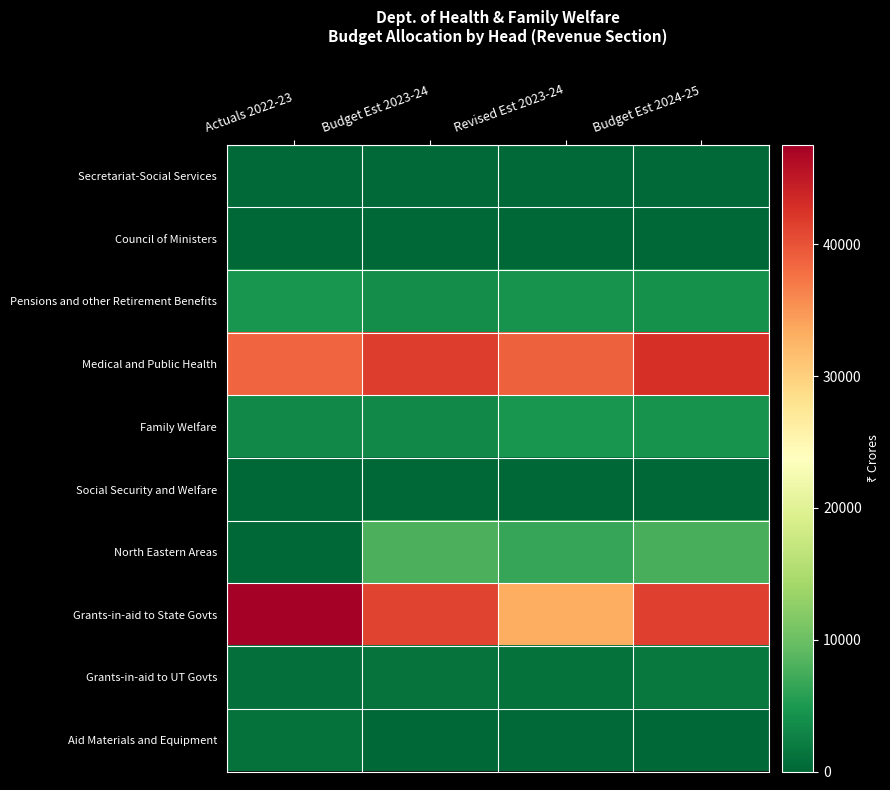

Reading left to right, extract all data points from this chart.

Secretariat-Social Services: Actuals 2022-23=211.9	Budget Est 2023-24=262.4	Revised Est 2023-24=224.4	Budget Est 2024-25=239.5
Council of Ministers: Actuals 2022-23=0.3	Budget Est 2023-24=2.9	Revised Est 2023-24=1.0	Budget Est 2024-25=2.0
Pensions and other Retirement Benefits: Actuals 2022-23=4630.7	Budget Est 2023-24=3846.2	Revised Est 2023-24=4296.4	Budget Est 2024-25=4200.0
Medical and Public Health: Actuals 2022-23=38509.8	Budget Est 2023-24=41788.7	Revised Est 2023-24=38880.0	Budget Est 2024-25=42902.2
Family Welfare: Actuals 2022-23=3228.6	Budget Est 2023-24=3253.1	Revised Est 2023-24=4540.6	Budget Est 2024-25=4302.2
Social Security and Welfare: Actuals 2022-23=0.0	Budget Est 2023-24=0.1	Revised Est 2023-24=0.0	Budget Est 2024-25=0.1
North Eastern Areas: Actuals 2022-23=0.0	Budget Est 2023-24=7815.9	Revised Est 2023-24=6656.9	Budget Est 2024-25=7802.5
Grants-in-aid to State Govts: Actuals 2022-23=47564.8	Budget Est 2023-24=41154.9	Revised Est 2023-24=33093.0	Budget Est 2024-25=41585.4
Grants-in-aid to UT Govts: Actuals 2022-23=750.6	Budget Est 2023-24=1253.6	Revised Est 2023-24=1007.0	Budget Est 2024-25=1758.0
Aid Materials and Equipment: Actuals 2022-23=1038.2	Budget Est 2023-24=5.0	Revised Est 2023-24=224.7	Budget Est 2024-25=5.0